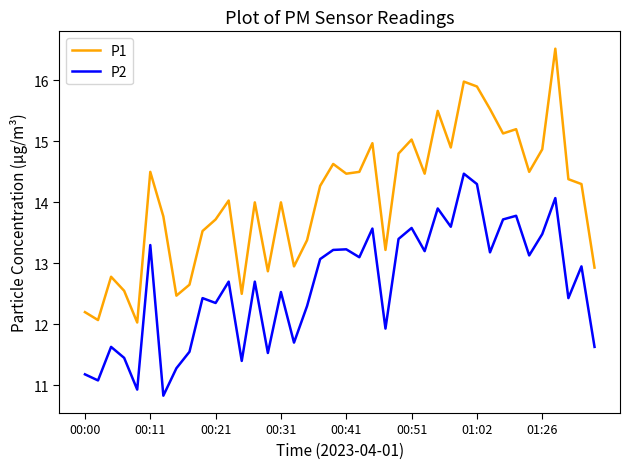

Which series has the largest range (max minus min)?

P1